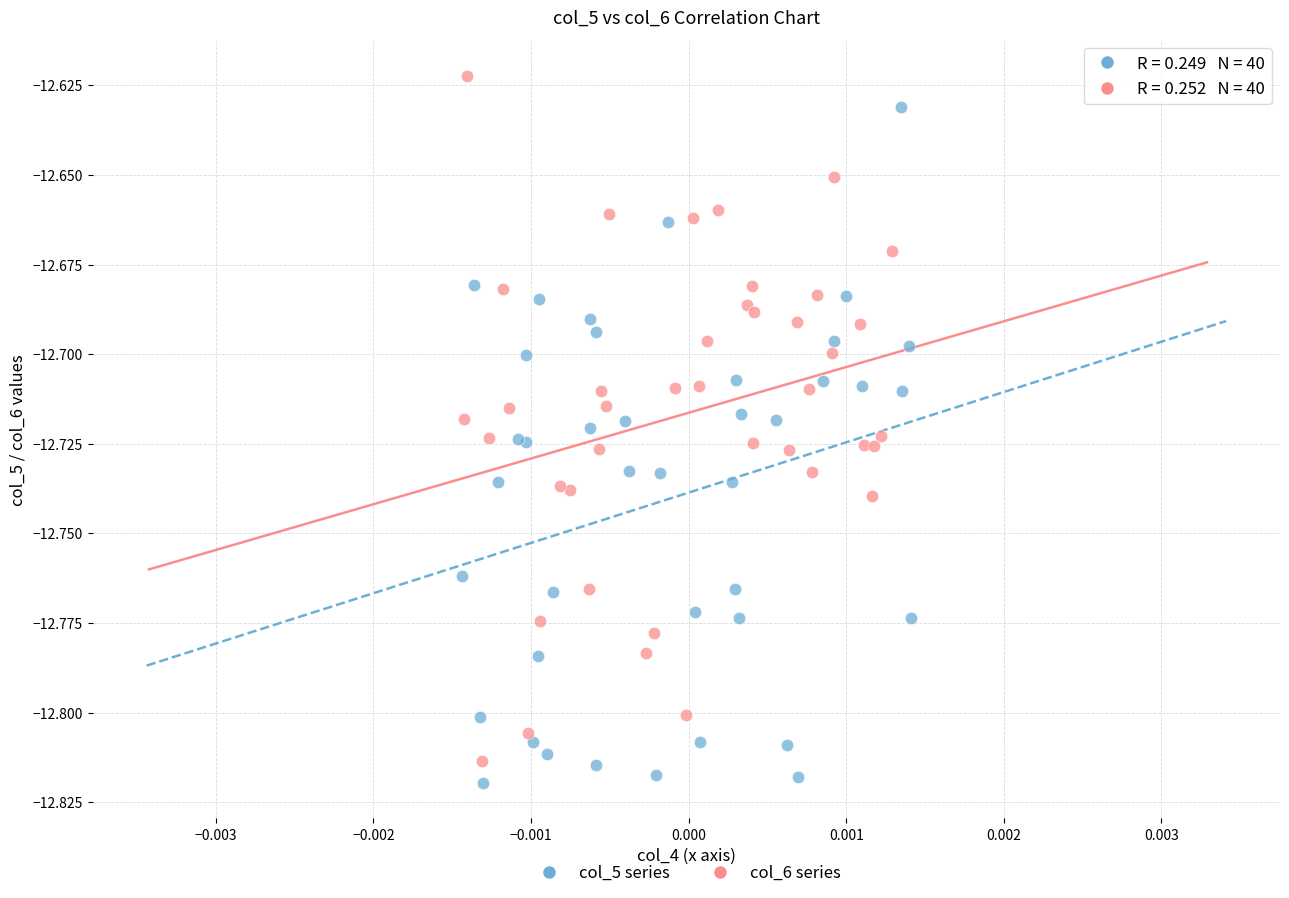

Which series contains the highest Y value?

col_6 series